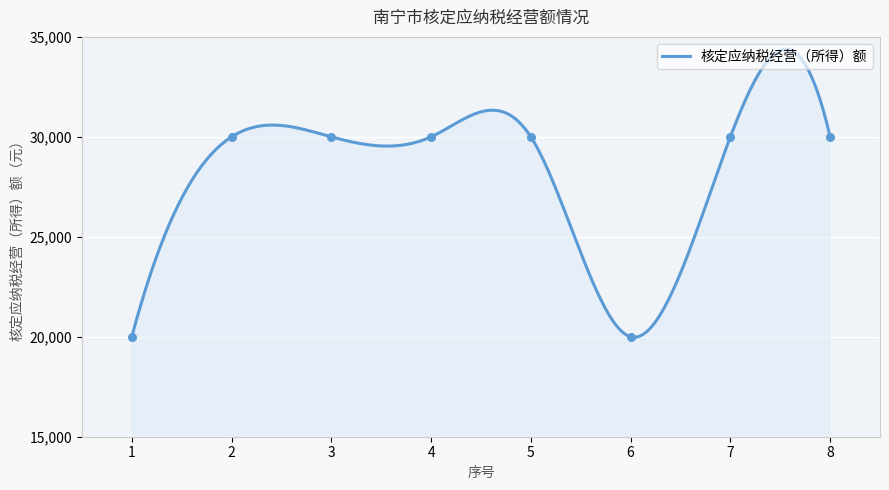

Which has a higher value, 3 or 7?

3